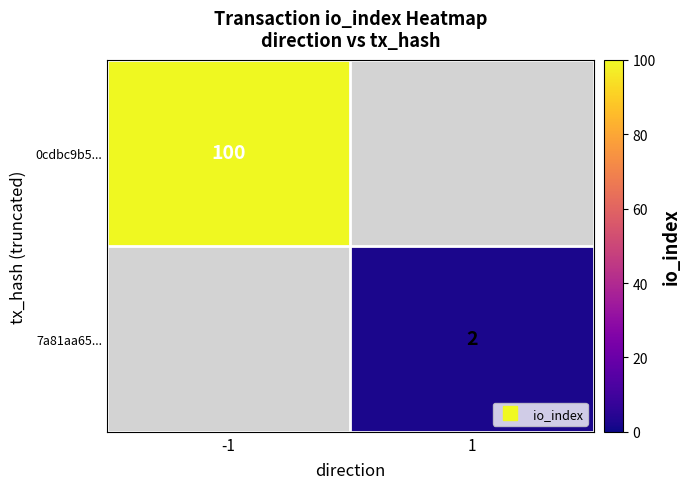

Rank the categories by 7a81aa65... value from lowest to highest.

-1, 1